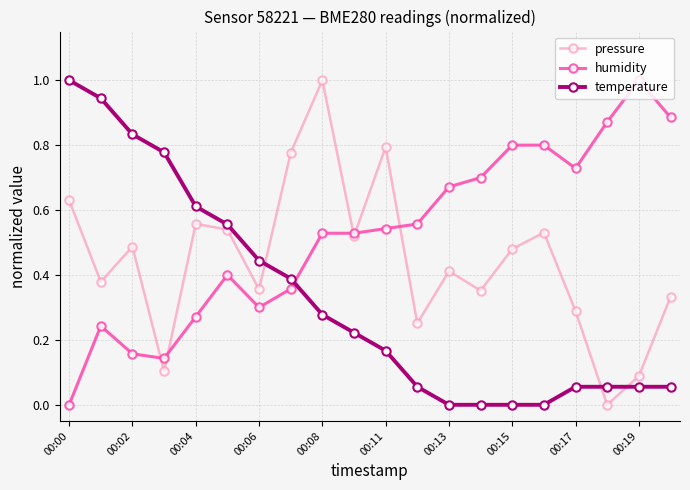

How many interior local valleys does the pressure series have?

7